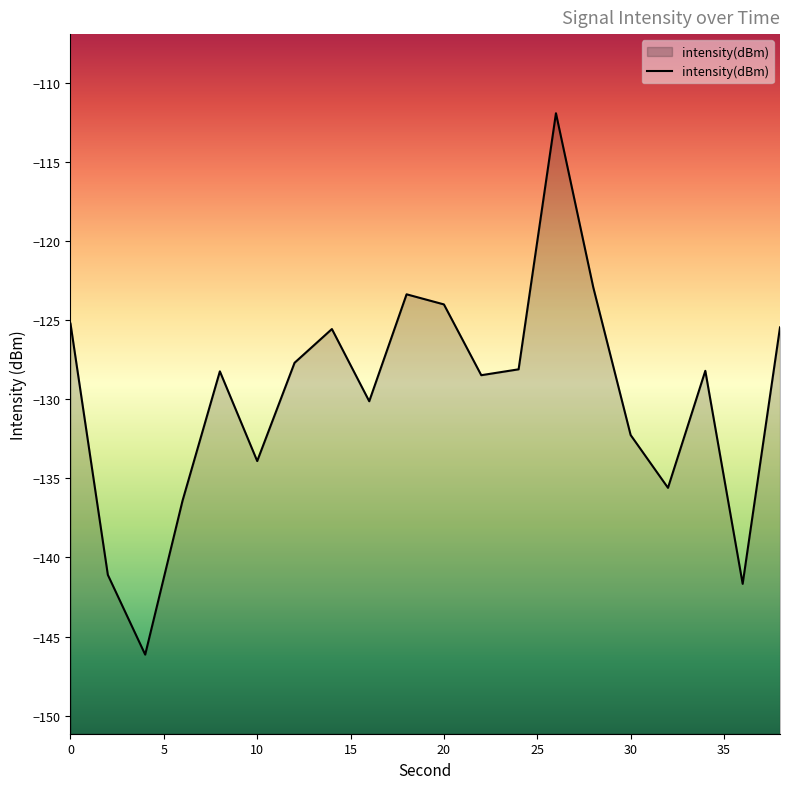

The value at 30 is -53.6. True or false?

False